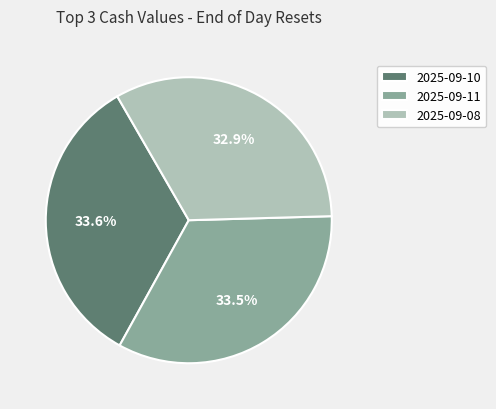

What is the smallest slice in the pie chart?

2025-09-08